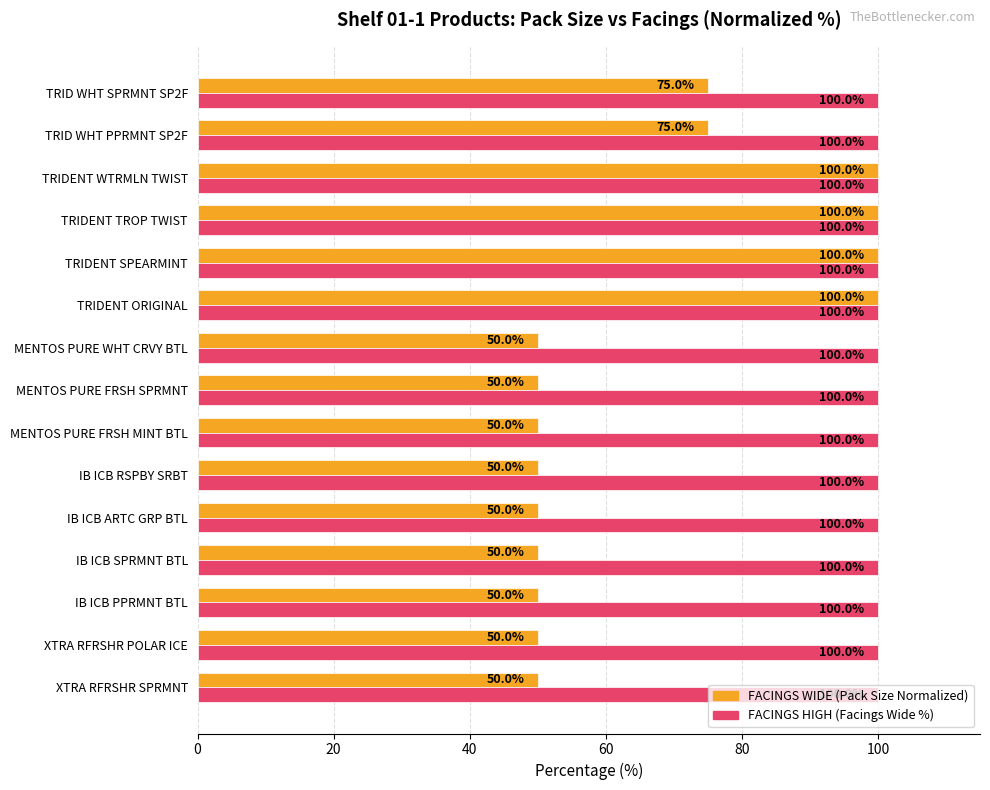

What is the total value across all series at IB ICB ARTC GRP BTL?

150